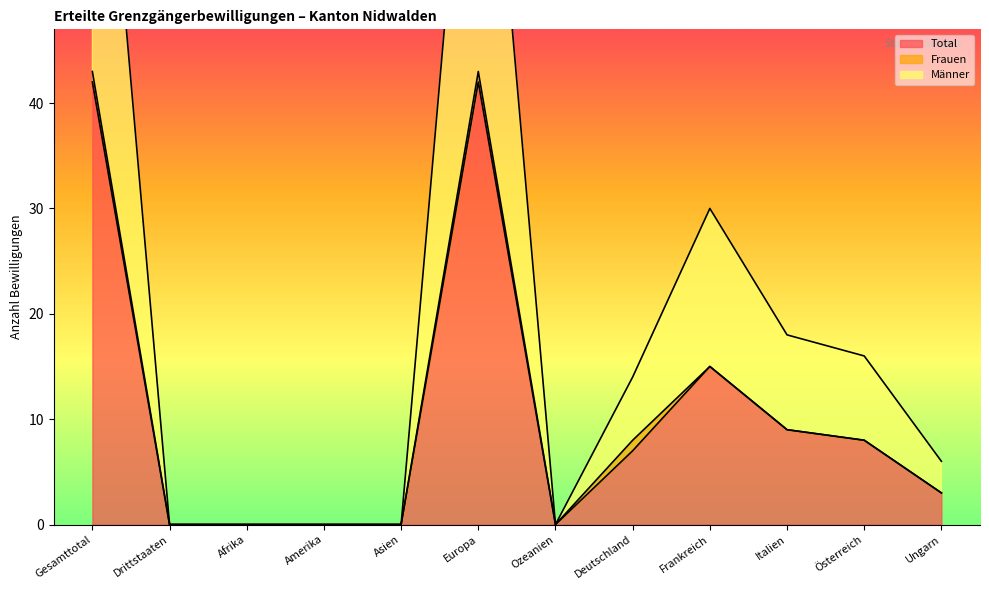

The value of Total at Frankreich is 10. True or false?

False